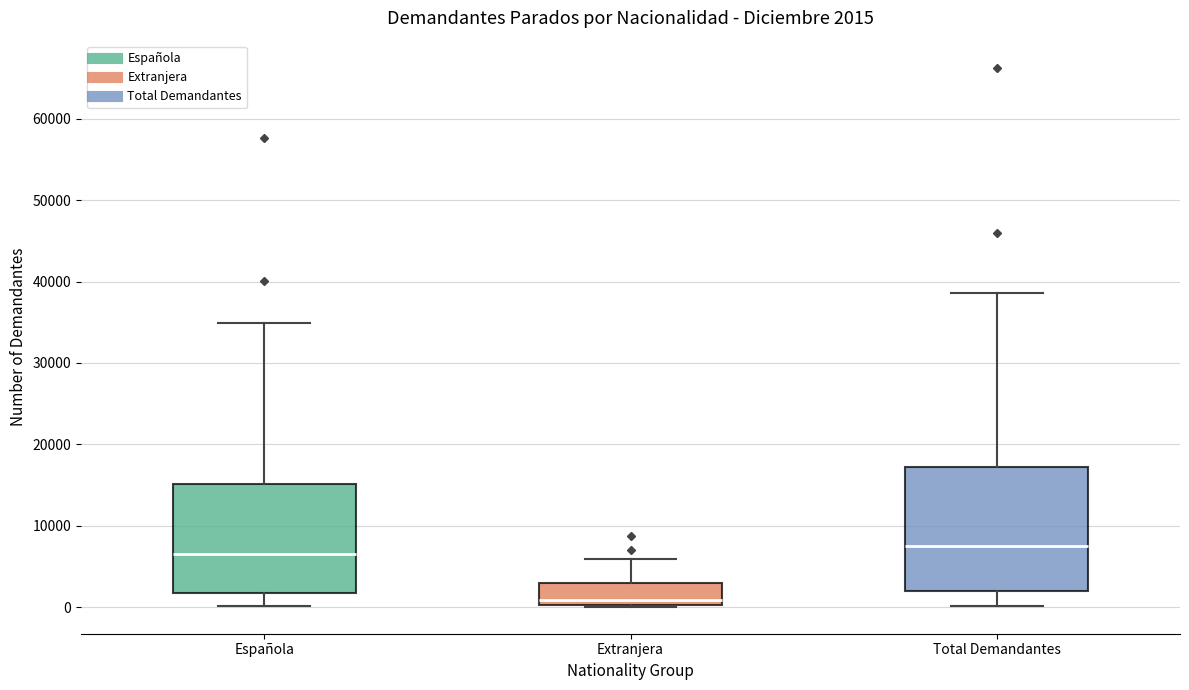

Which box's median line is the lowest?

Extranjera